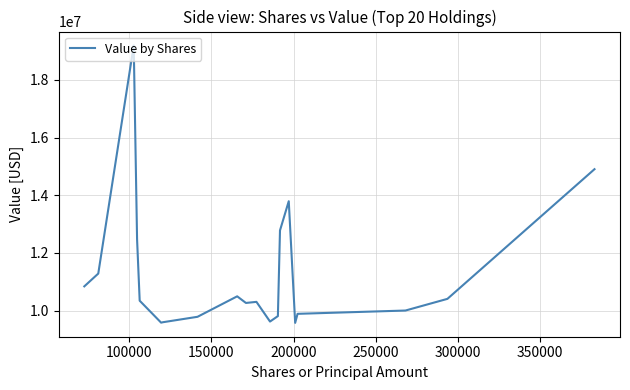

What is the difference between the maximum and minimum values?

9621000